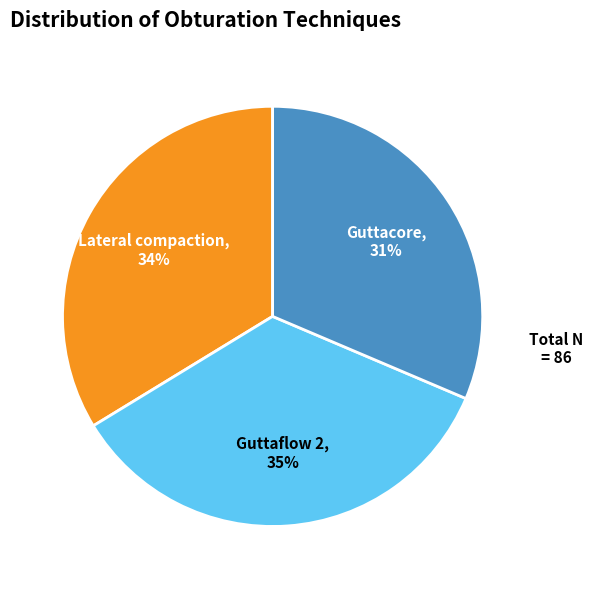

To the nearest percent, what percentage of the pie is Guttacore?

31%